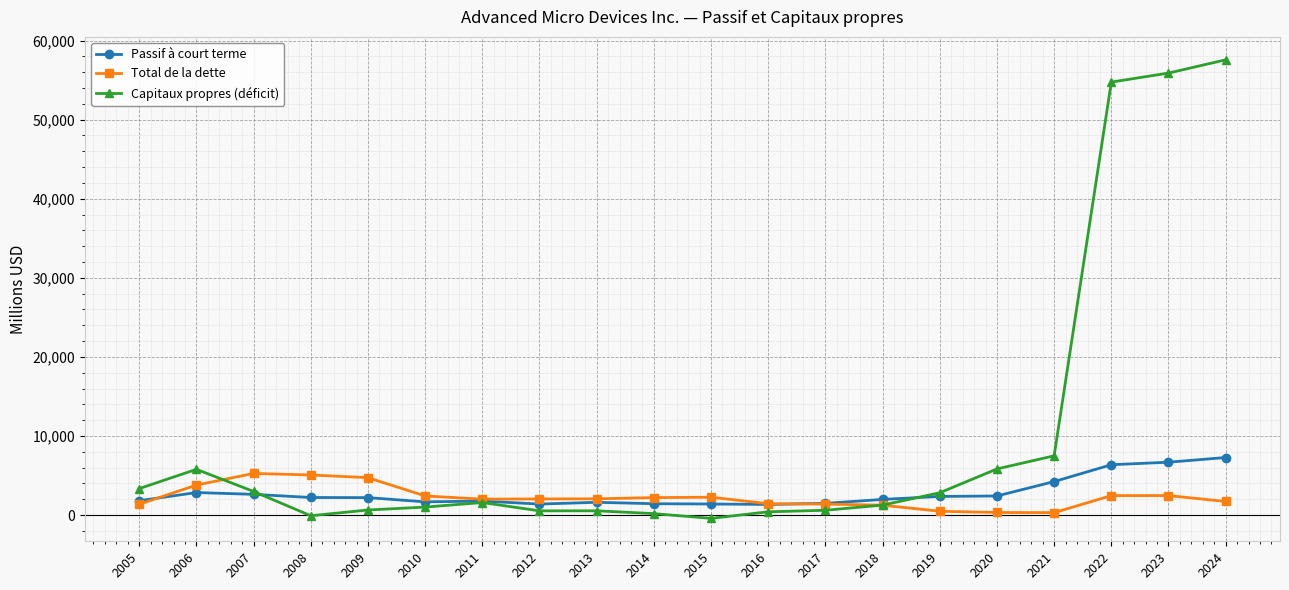

What is the value of the Total de la dette point at the 19th from the left?

2468